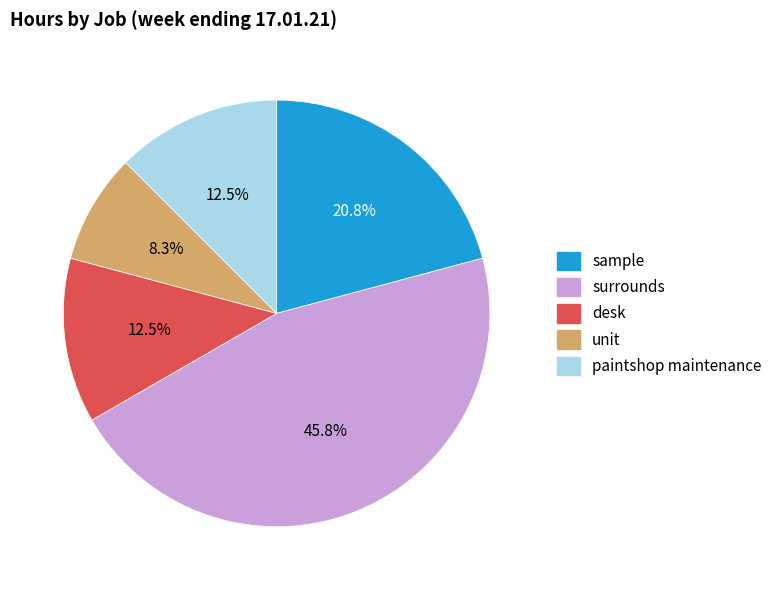

Which has a higher value, desk or unit?

desk